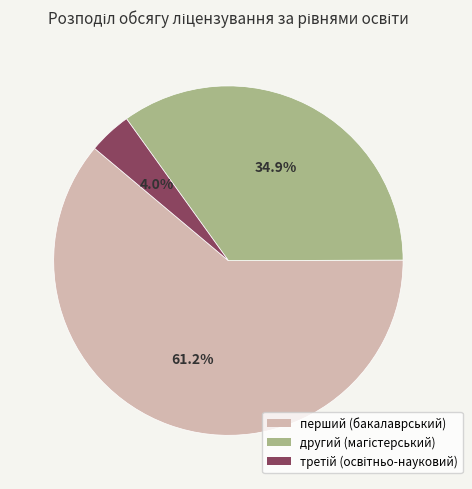

Does any single category account for the majority?

Yes